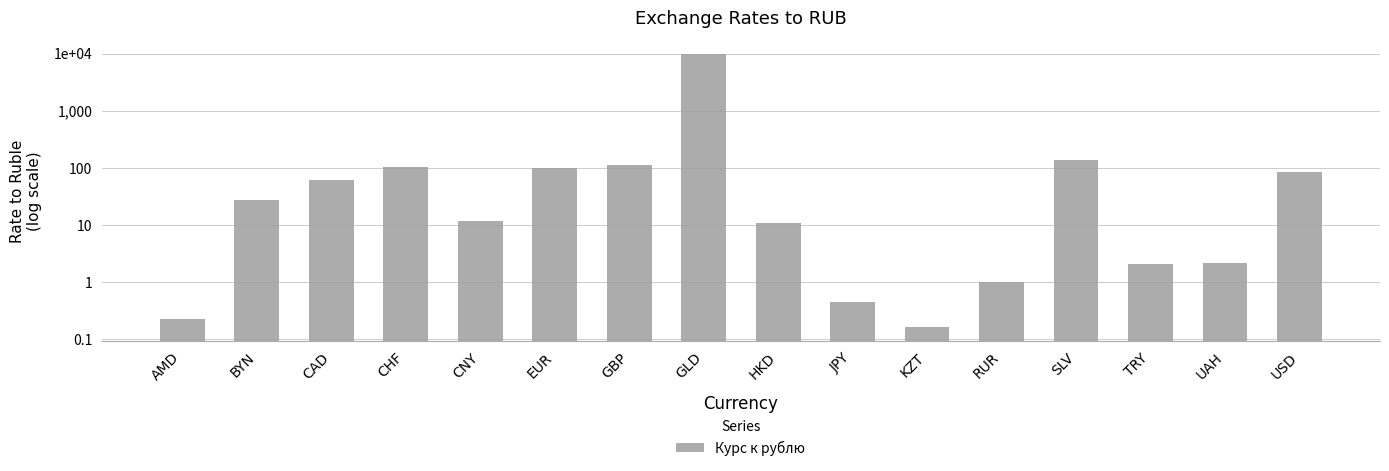

Reading left to right, list all the values displayed in this chart.

AMD=0.2	BYN=27.6	CAD=60.0	CHF=104.9	CNY=11.7	EUR=98.0	GBP=112.7	GLD=9862.0	HKD=10.7	JPY=0.4	KZT=0.2	RUR=1.0	SLV=138.0	TRY=2.0	UAH=2.1	USD=83.2